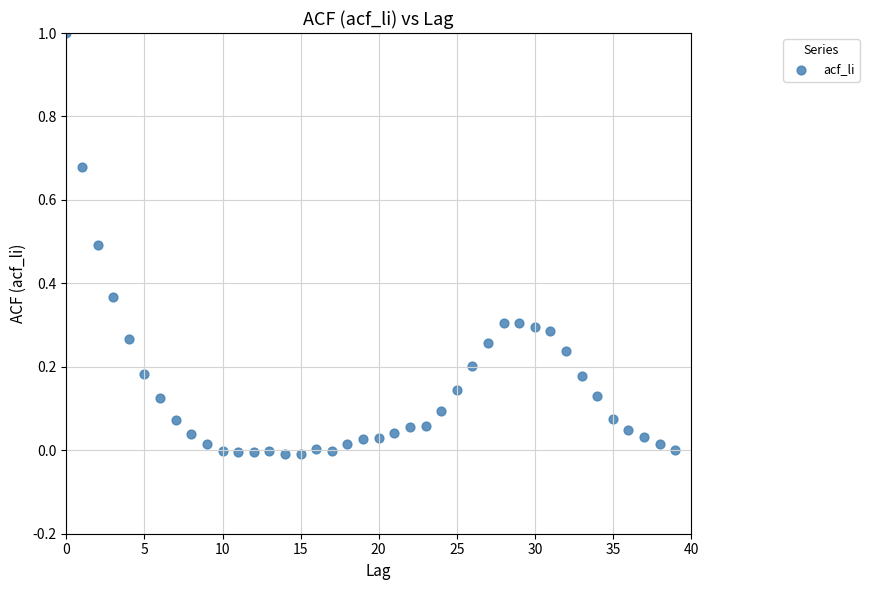

What is the range of Y values (max minus min)?

1.0